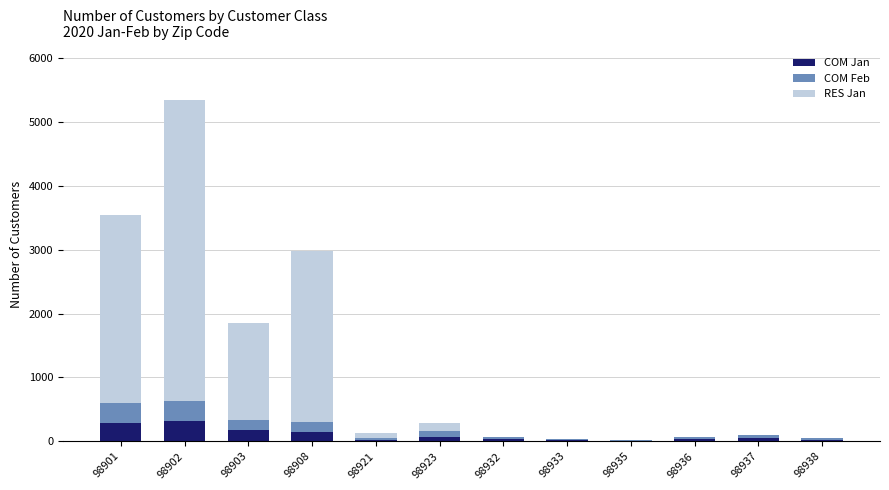

What is the sum of all COM Jan values?

1194